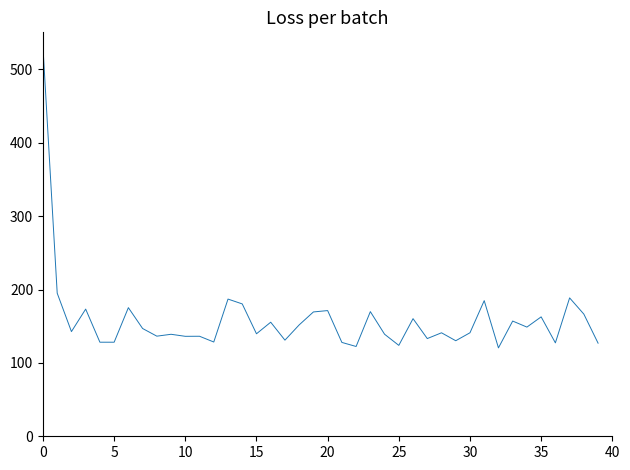

Is this an area chart (filled region under the line)?

No